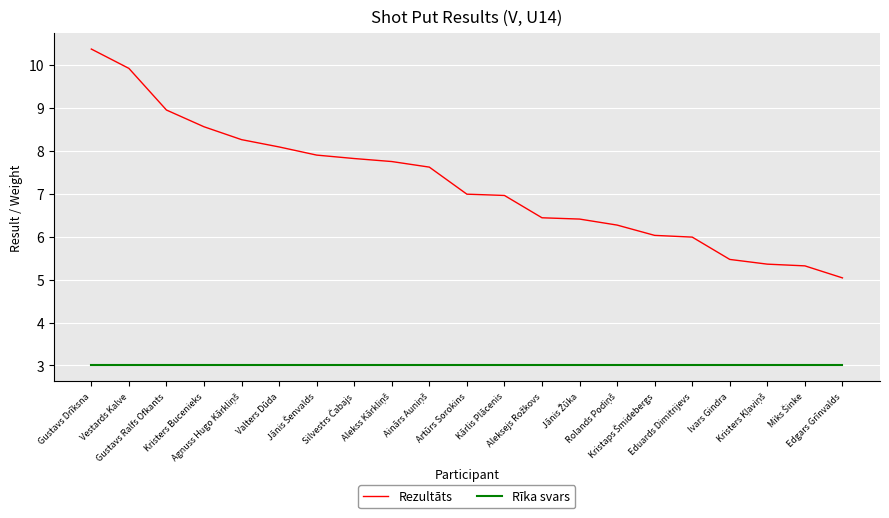

Which series has the widest spread of values?

Rezultāts